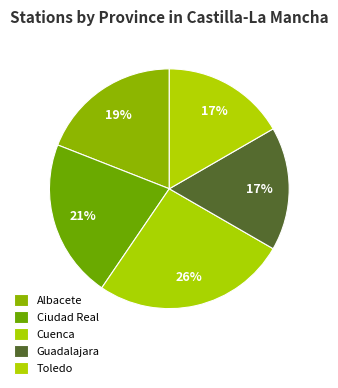

Between Albacete and Ciudad Real, which is larger?

Ciudad Real